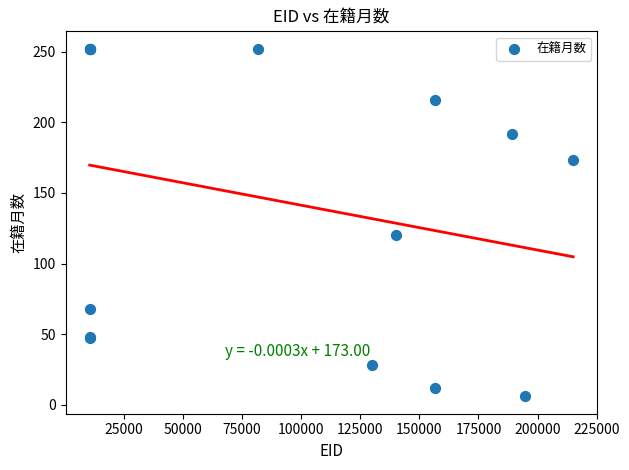

What Y value in the scatter plot is closest to 129?

120